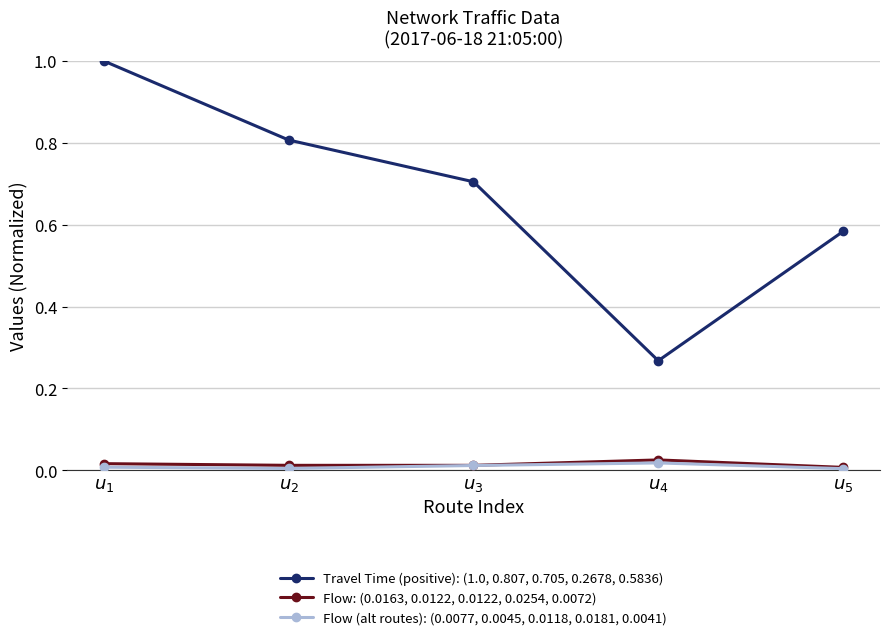

True or false: Flow (alt routes): (0.0077, 0.0045, 0.0118, 0.0181, 0.0041) and Travel Time (positive): (1.0, 0.807, 0.705, 0.2678, 0.5836) cross at least once.

False